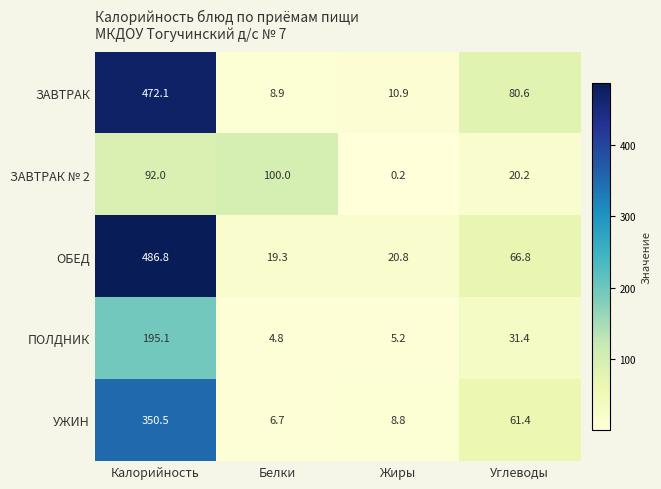

Is the value of ЗАВТРАК at Белки greater than the value of ПОЛДНИК at Калорийность?

No